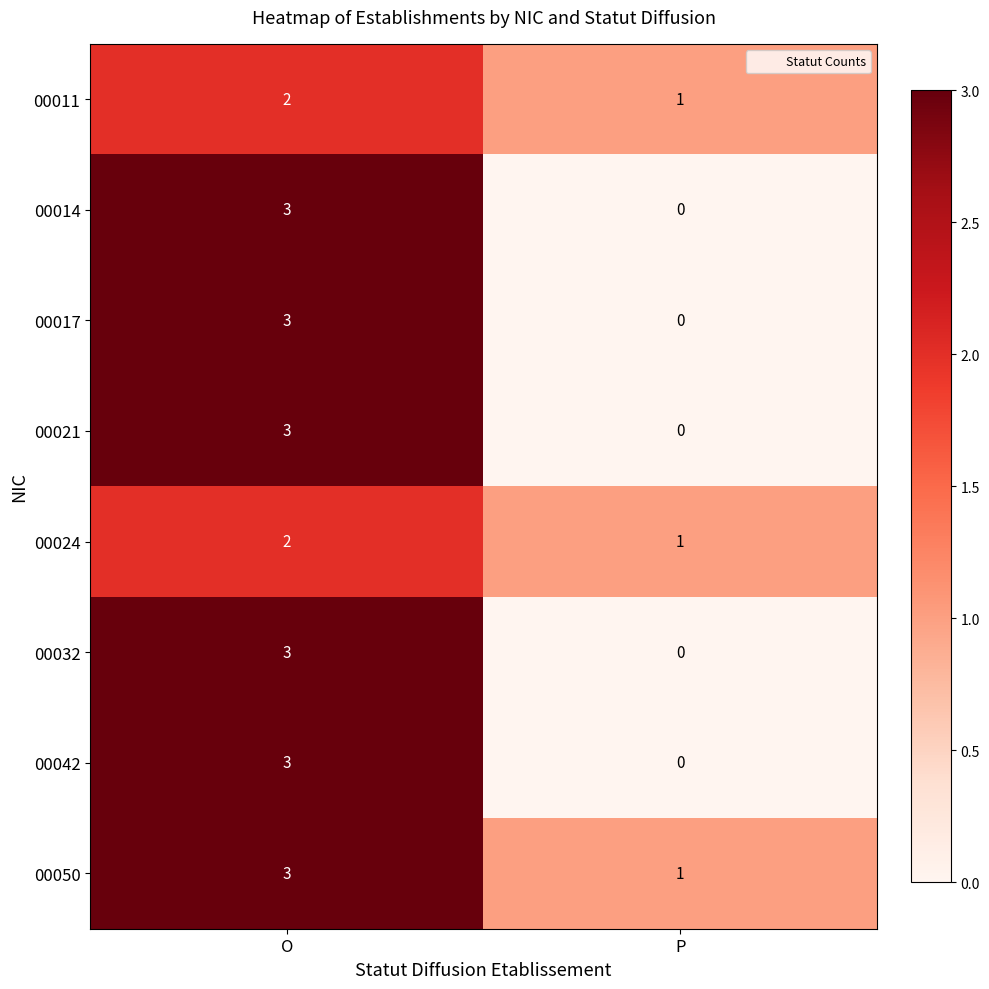

Rank the categories by 00011 value from lowest to highest.

P, O